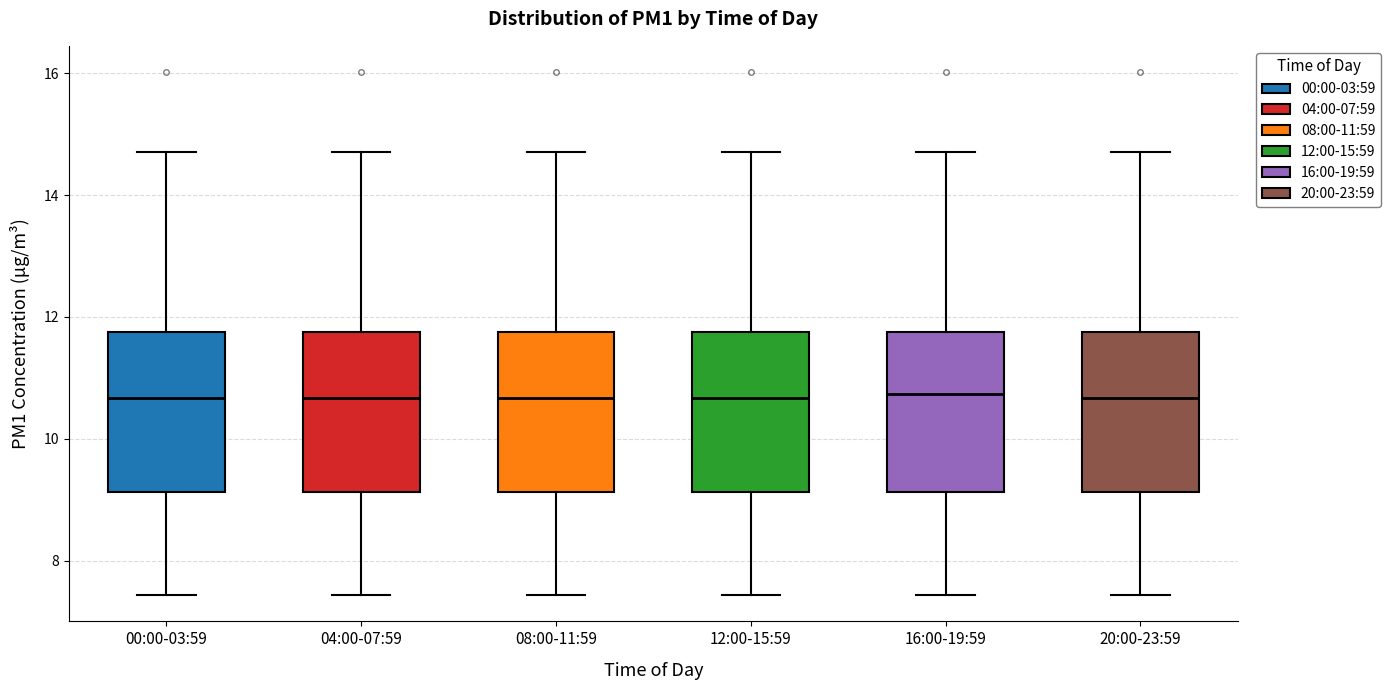

Reading left to right, transcribe this box plot: for each box, give where its median line is, the range the box spans, and where its two whiskers end, as read against the y-axis. The values are not printed on the chart, so give them approximately, as read against the axis.

00:00-03:59: median 10.6, box 9.2 to 11.8, whiskers 7.4 to 14.8
04:00-07:59: median 10.6, box 9.2 to 11.8, whiskers 7.4 to 14.8
08:00-11:59: median 10.6, box 9.2 to 11.8, whiskers 7.4 to 14.8
12:00-15:59: median 10.6, box 9.2 to 11.8, whiskers 7.4 to 14.8
16:00-19:59: median 10.8, box 9.2 to 11.8, whiskers 7.4 to 14.8
20:00-23:59: median 10.6, box 9.2 to 11.8, whiskers 7.4 to 14.8